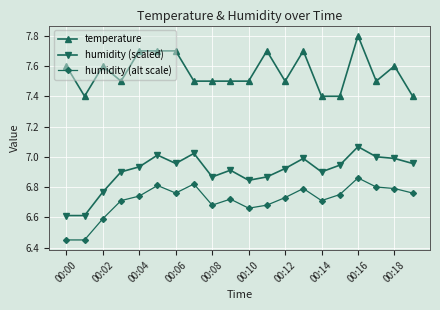

What is the value of the humidity (alt scale) point at the 3rd from the left?

6.6